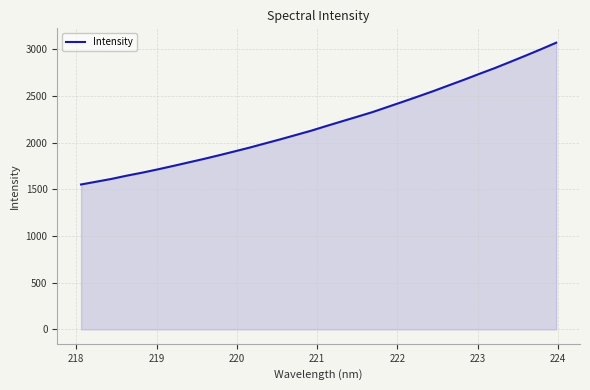

What is the maximum value shown in the chart?

3072.9